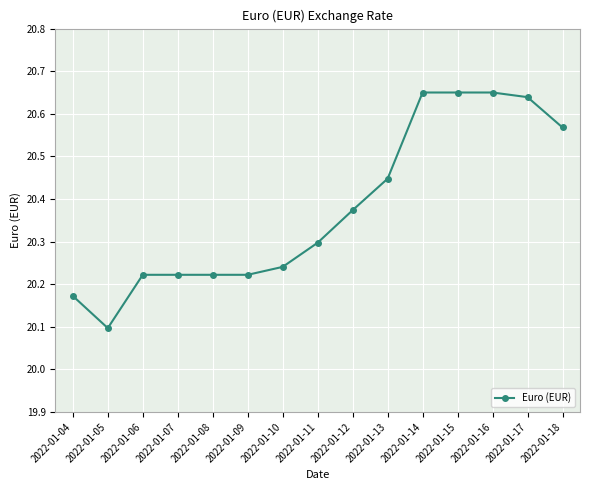

What is the sum of all values?

305.7